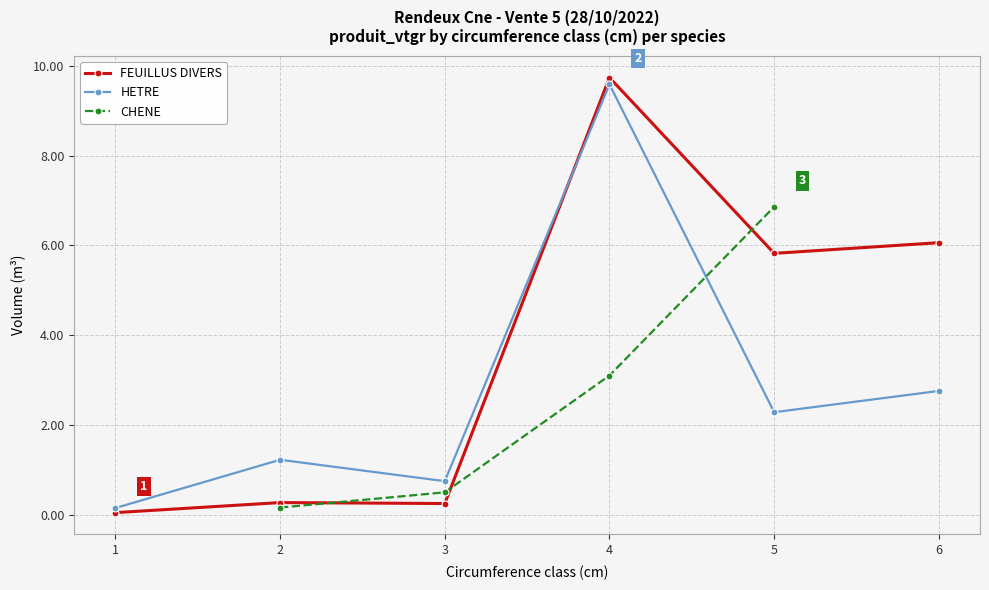

After their last crossing, which series has the higher values: FEUILLUS DIVERS or CHENE?

CHENE